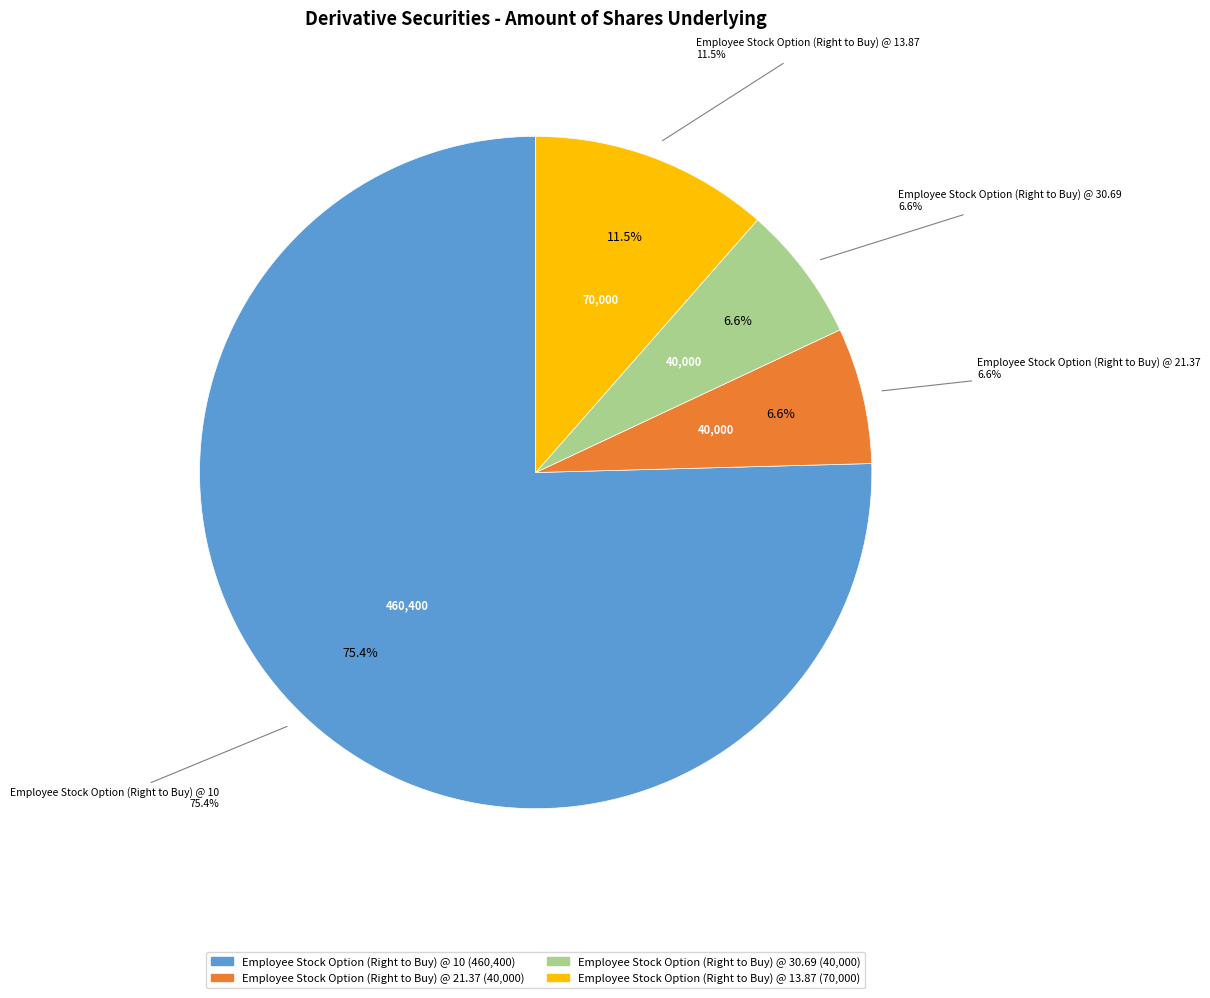

What is the largest slice in the pie chart?

Employee Stock Option (Right to Buy) @ 10